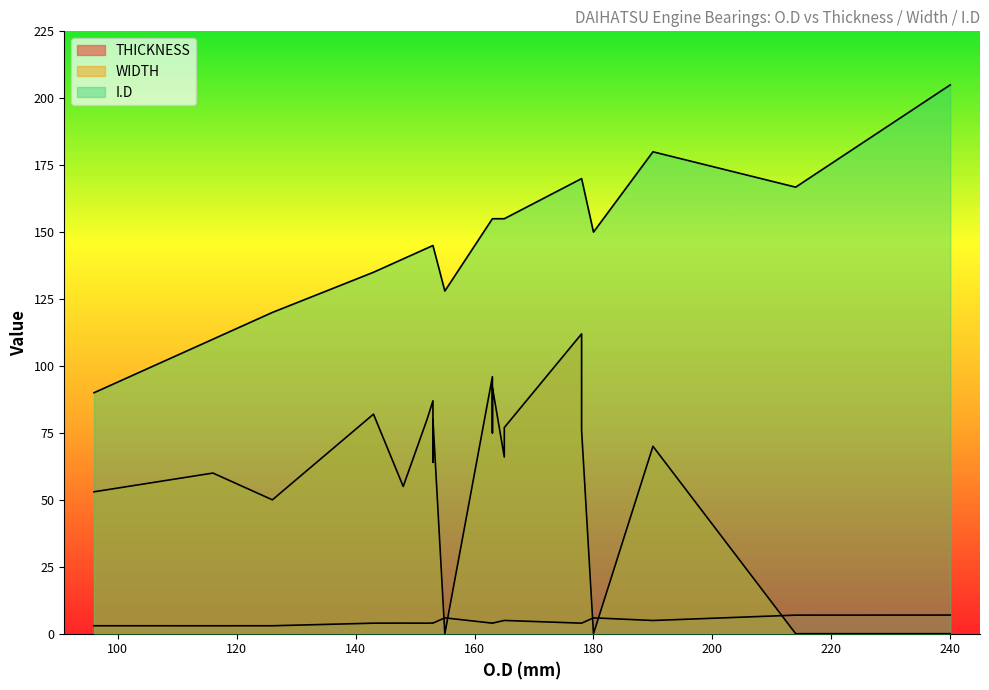

List the labels in order of I.D value, smallest first.

96, 116, 126, 155, 143, 148, 152, 153, 153, 153, 153, 180, 165, 163, 163, 165, 163, 214, 178, 178, 190, 240